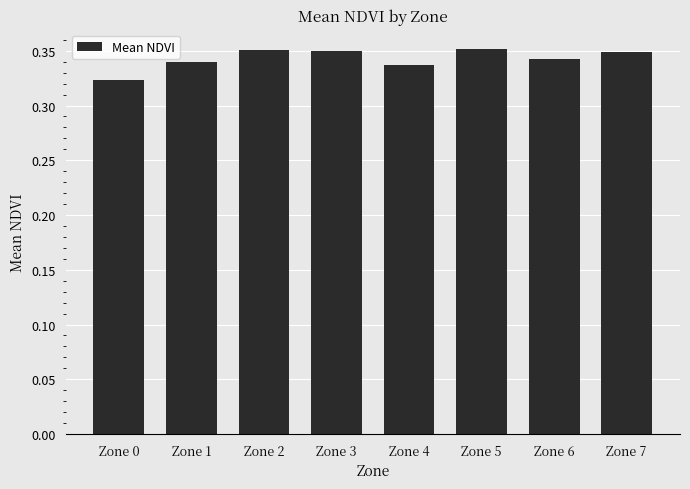

How many values are between 0 and 1?

8